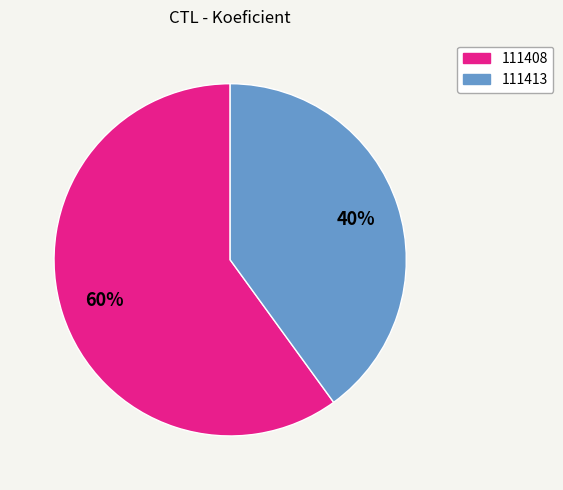

To the nearest percent, what percentage of the pie is 111408?

60%